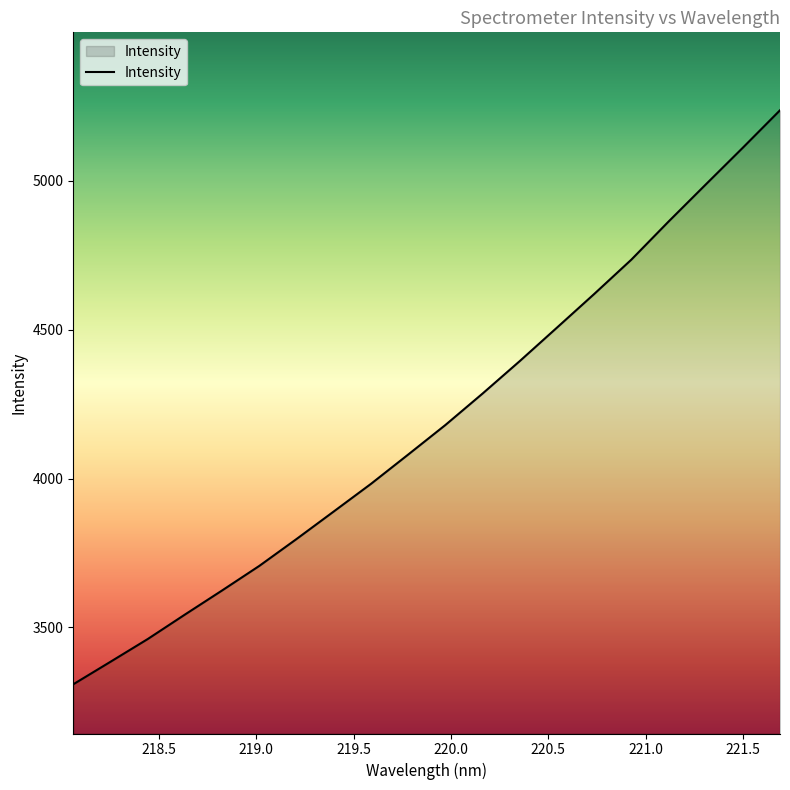

What is the maximum value shown in the chart?

5237.6